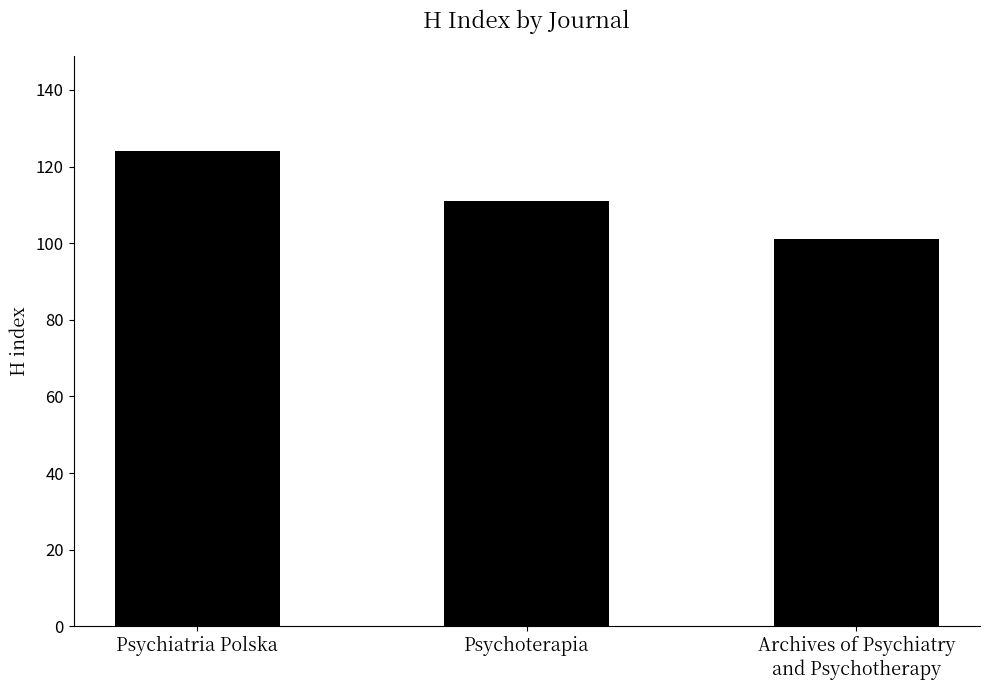

Approximately how many times larger is the value at Archives of Psychiatry
and Psychotherapy compared to Psychoterapia?

0.9